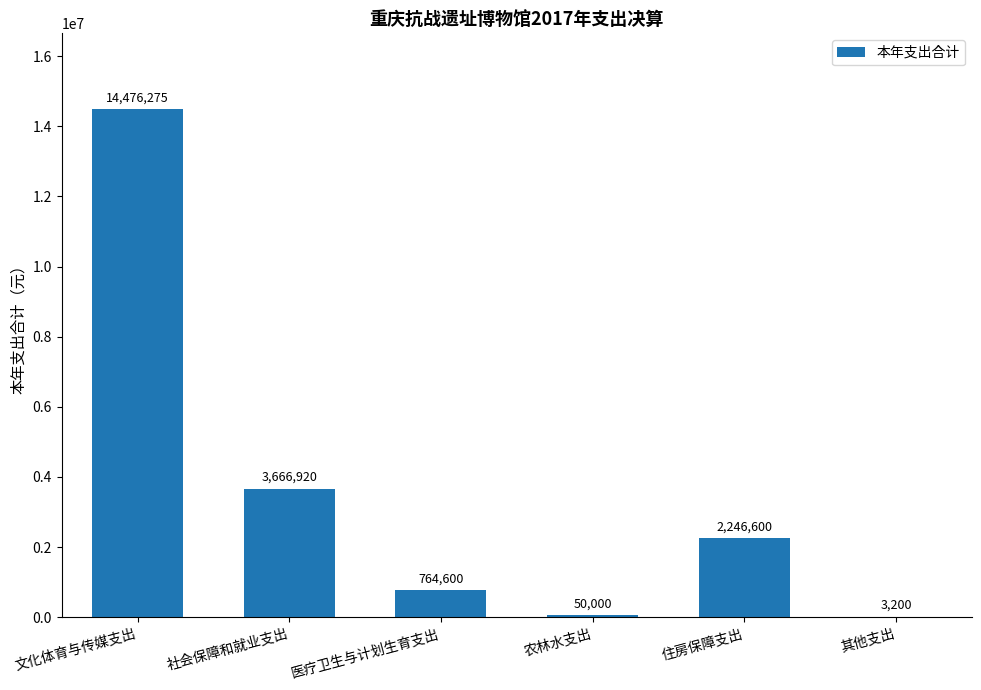

Between 农林水支出 and 医疗卫生与计划生育支出, which is larger?

医疗卫生与计划生育支出